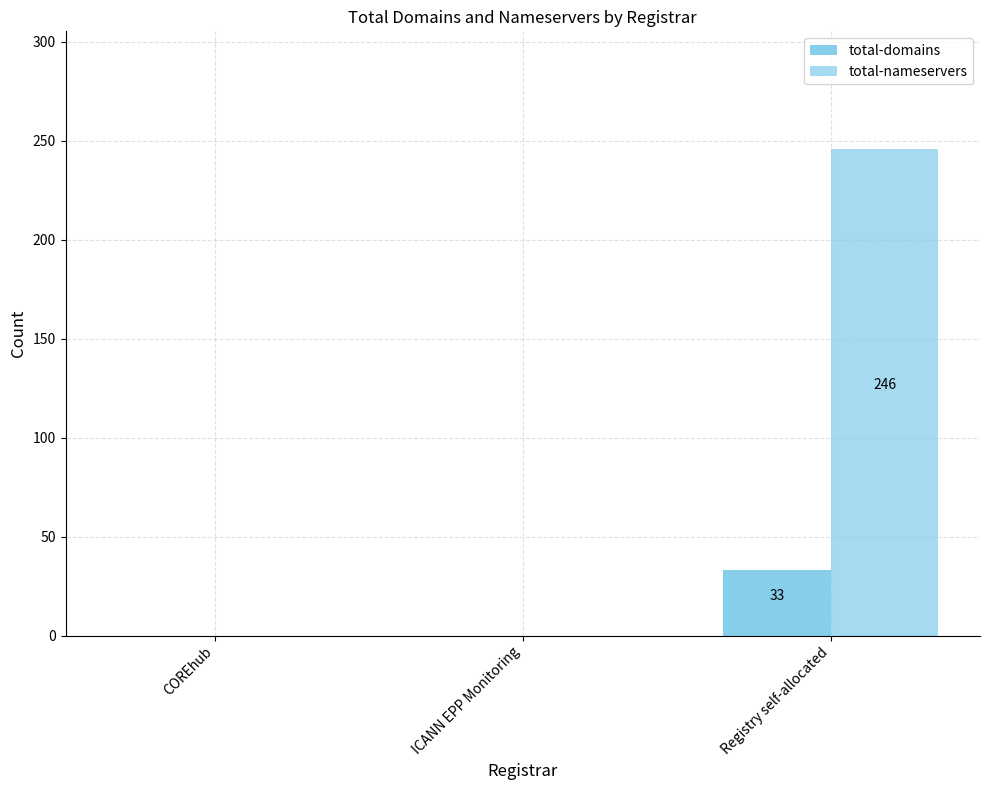

Which series has the widest spread of values?

total-nameservers